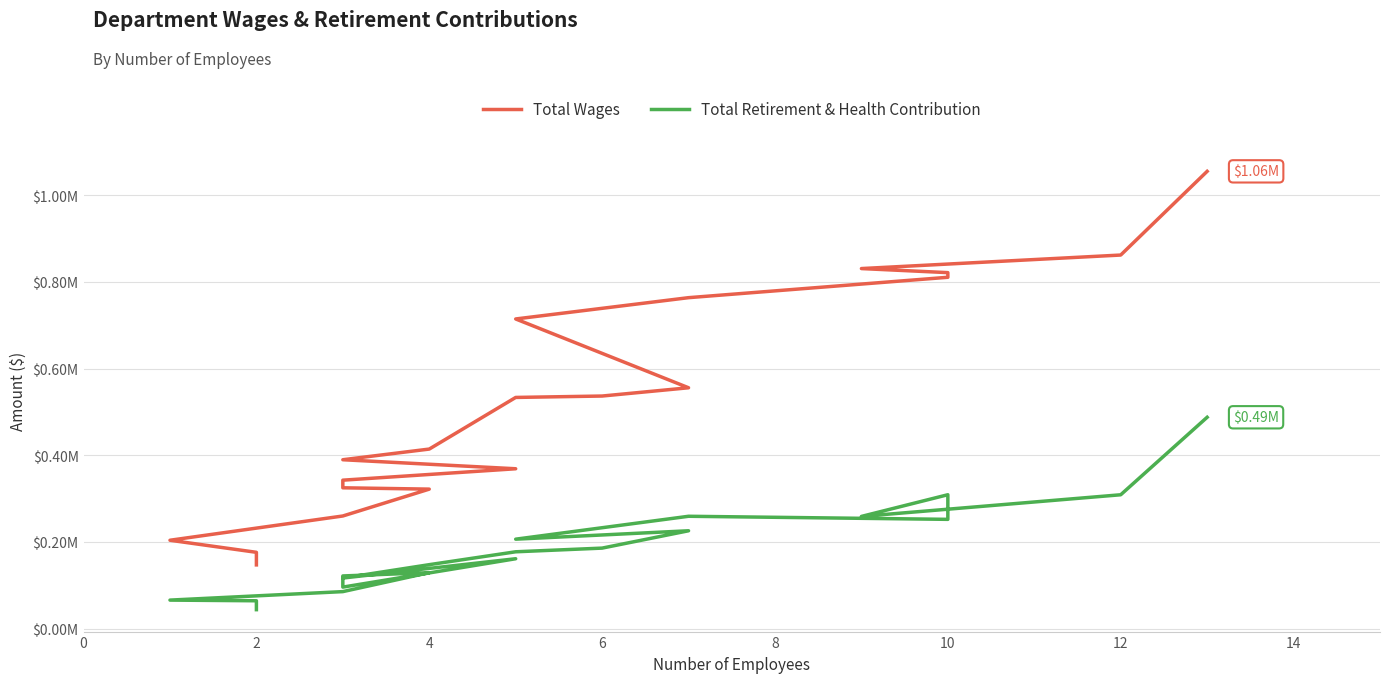

True or false: Total Wages has more than 2 interior local peaks.

False